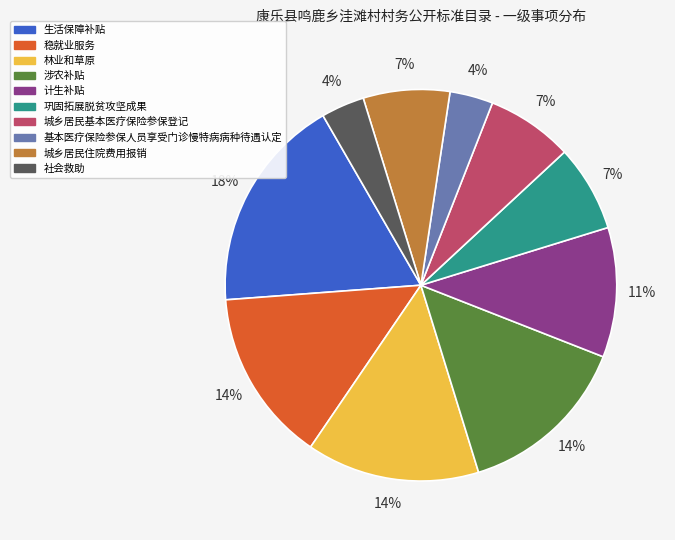

Does any single category account for the majority?

No